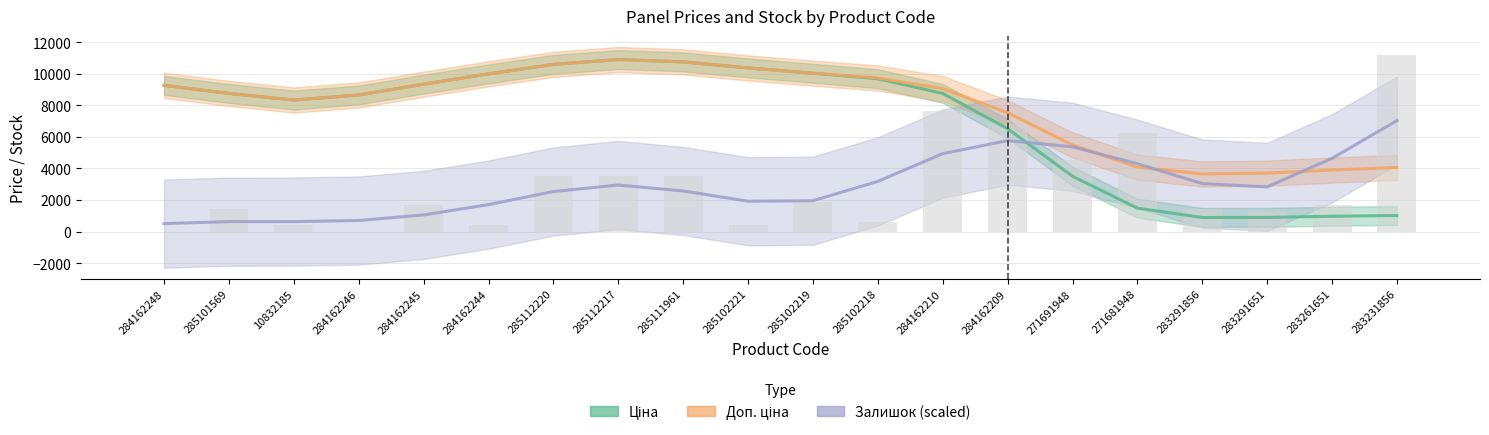

Reading right to left, list all the values displayed in this chart.

Ціна: 1015.4	967.5	894.0	891.1	1480.6	3505.9	6517.8	8753.8	9685.0	10033.8	10369.2	10755.3	10899.2	10593.8	9993.6	9340.5	8654.2	8333.7	8752.8	9266.2
Доп. ціна: 4063.8	3895.1	3701.8	3649.0	4079.4	5488.1	7531.1	9057.2	9734.2	10037.9	10369.4	10755.3	10899.2	10593.8	9993.6	9340.5	8654.2	8333.7	8752.8	9266.2
Залишок (scaled): 7027.6	4642.1	2827.6	3037.4	4299.9	5370.0	5762.5	4936.8	3177.6	1952.8	1919.9	2569.8	2947.3	2534.3	1706.6	1051.9	697.6	628.5	626.2	503.6